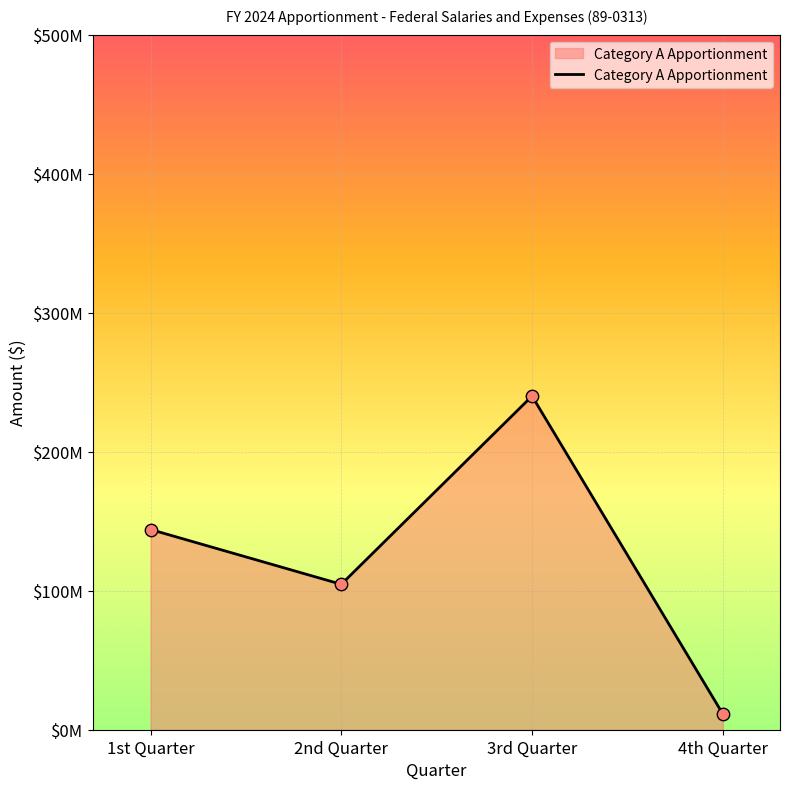

Does the chart have visible grid lines?

Yes